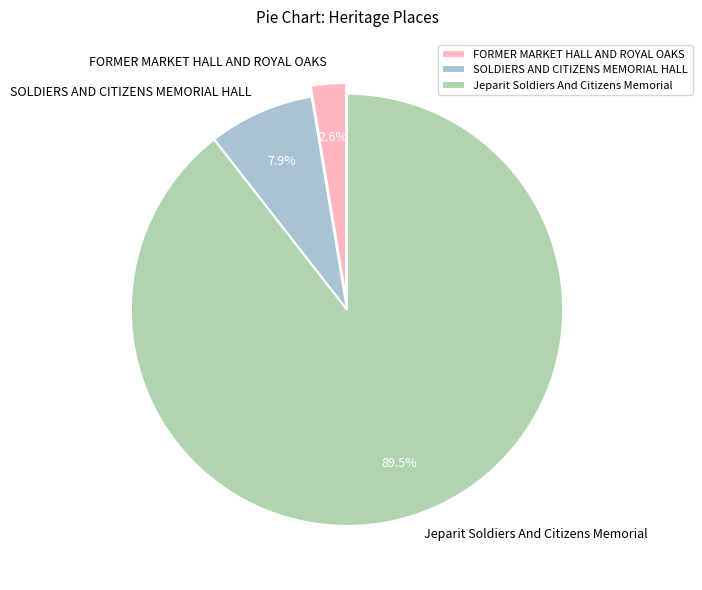

Does any single category account for the majority?

Yes